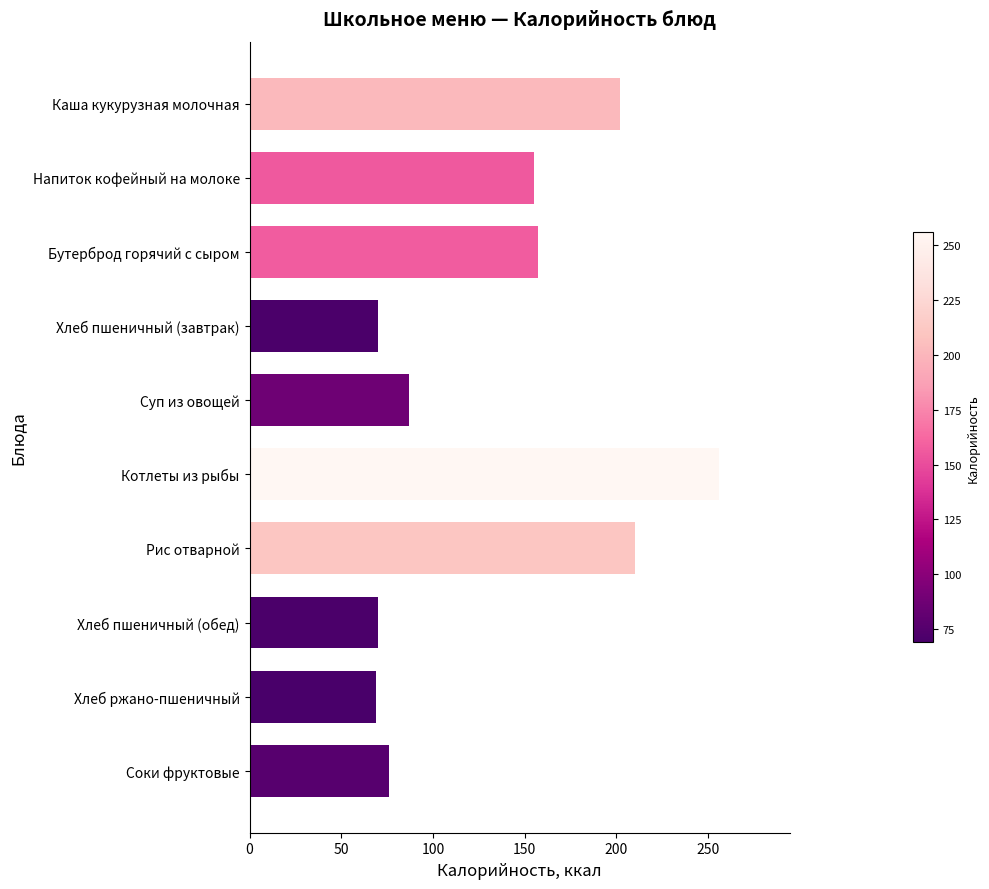

What is the change in value from Суп из овощей to Каша кукурузная молочная?

+115.1